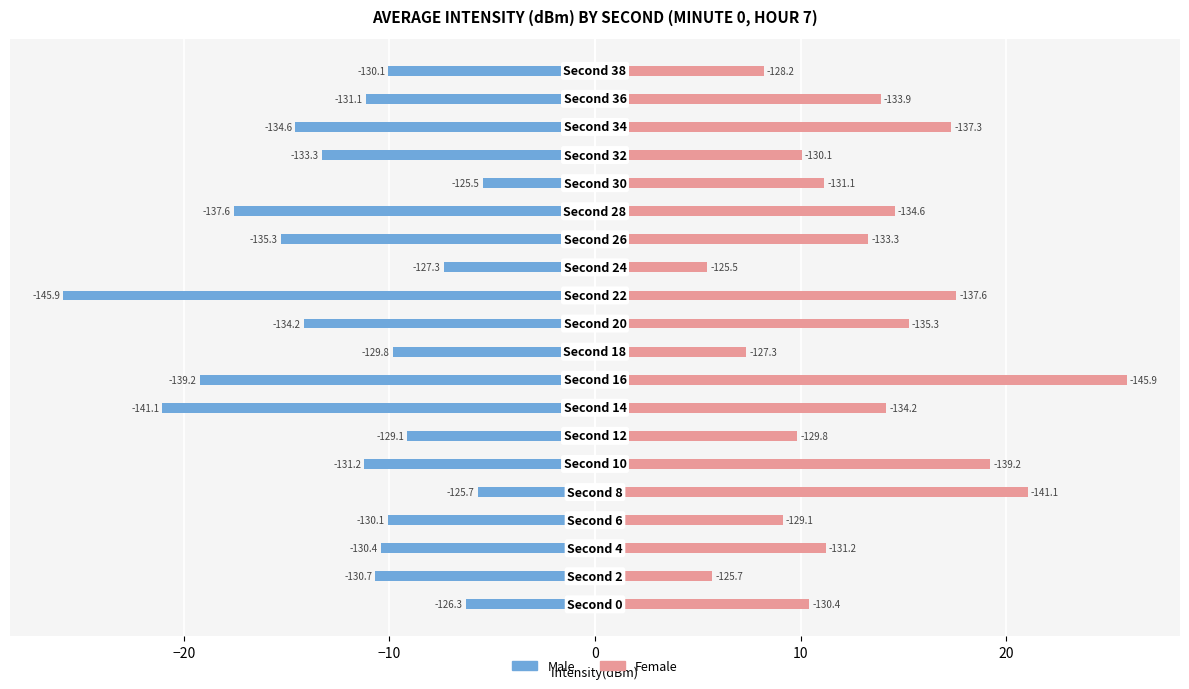

What is the average value of the Male series?

-12.4